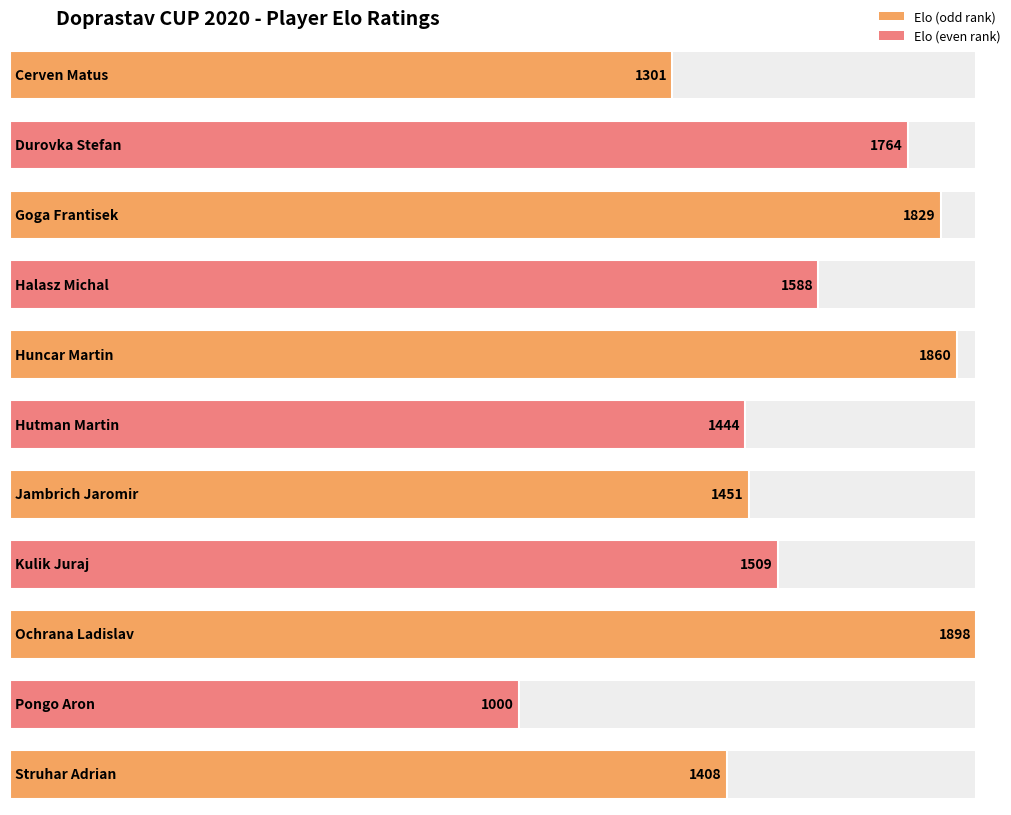

Which label corresponds to the largest value in the chart?

Ochrana Ladislav